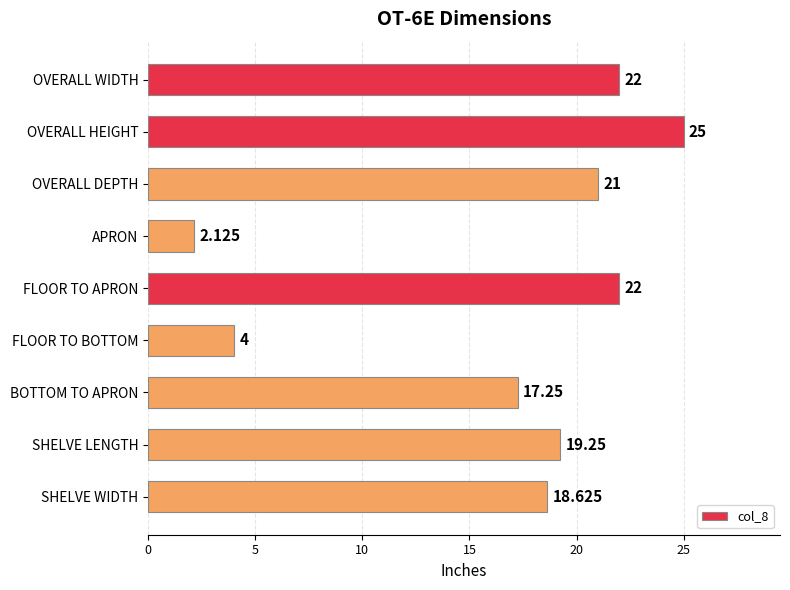

What is the label of the 7th bar from the top?

BOTTOM TO APRON